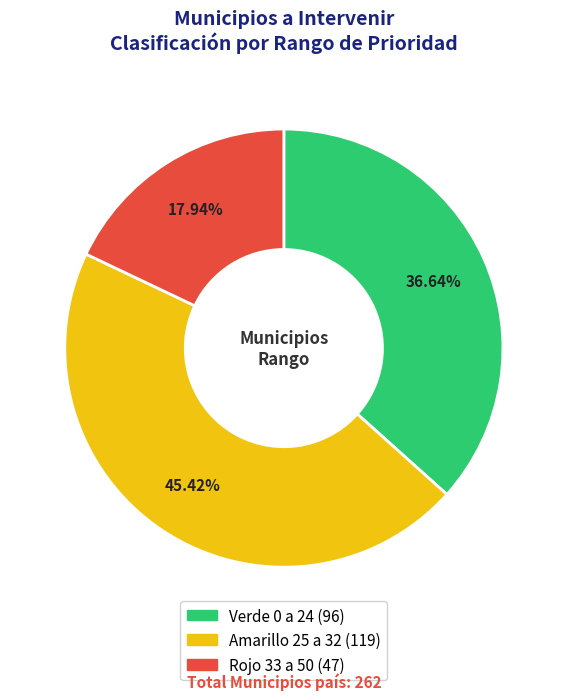

Which slice is the largest?

Amarillo 25 a 32